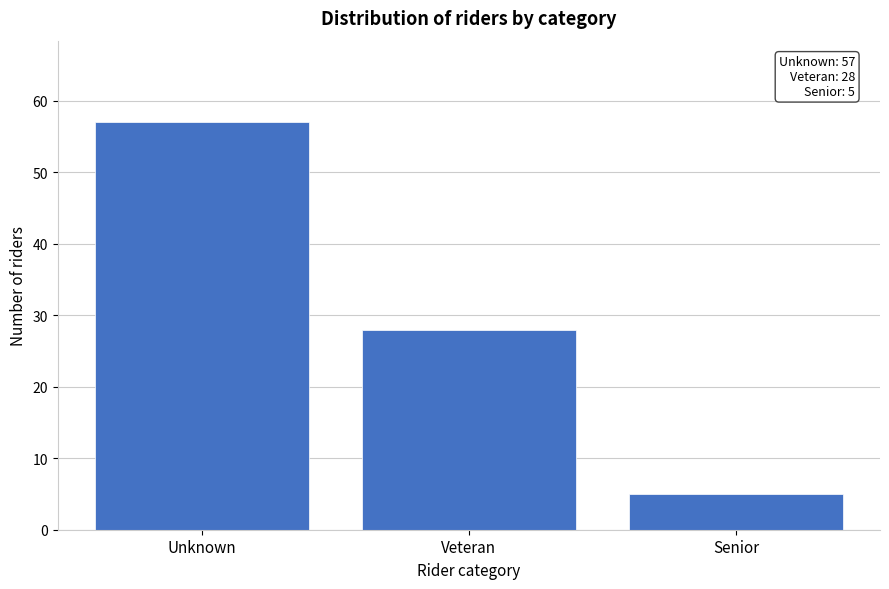

Reading left to right, transcribe all the data shown in this chart.

57	28	5